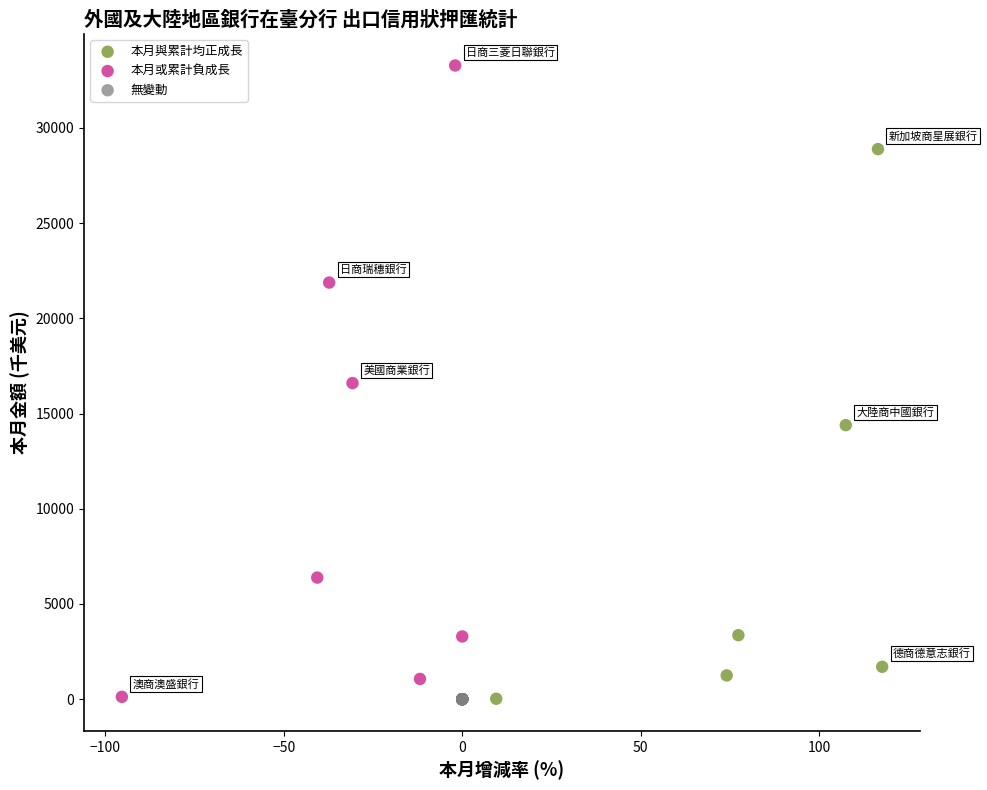

Which series reaches the maximum Y coordinate?

本月或累計負成長